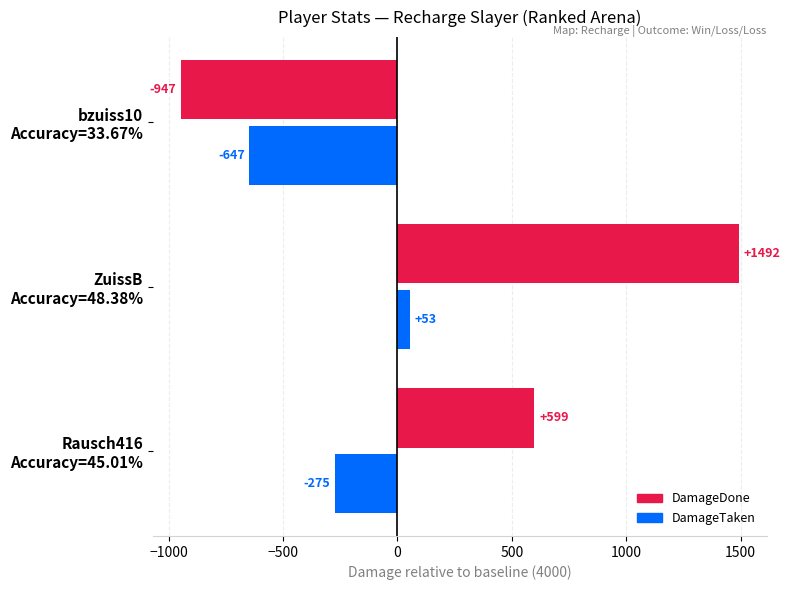

List the series in order of their peak value, highest first.

DamageDone, DamageTaken